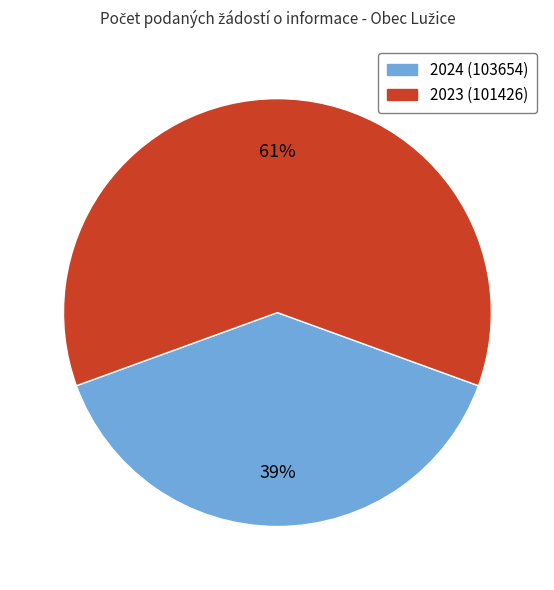

Does 2023 (101426) represent more than half of the total?

Yes